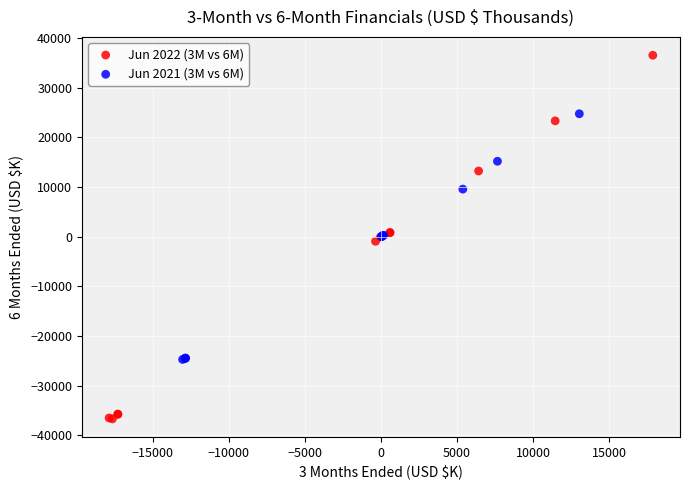

Which series reaches the maximum Y coordinate?

Jun 2022 (3M vs 6M)